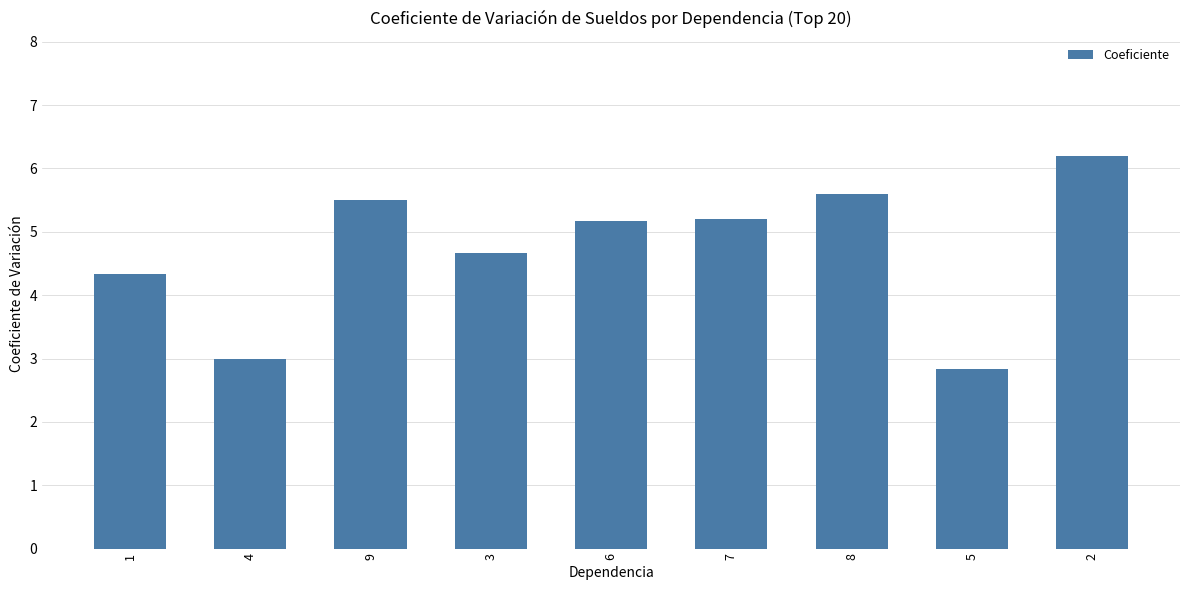

What is the approximate value at 9?

5.5